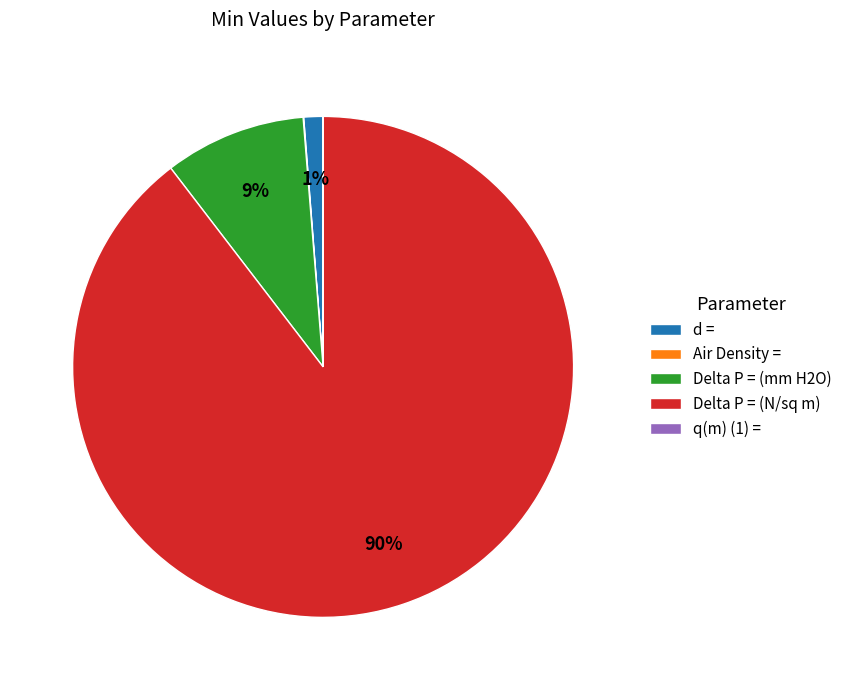

Which category accounts for the majority?

Delta P = (N/sq m)